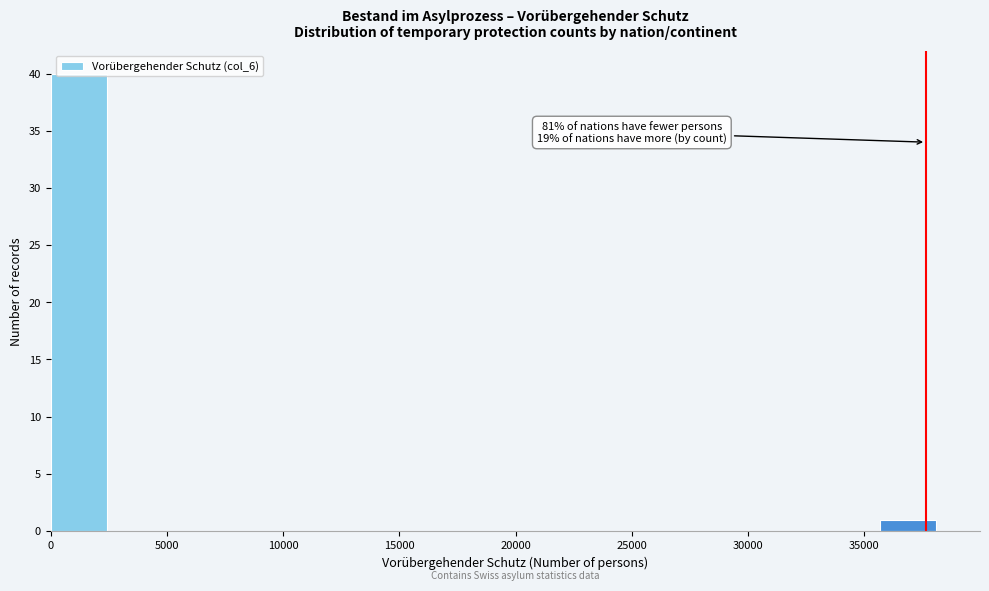

Which range on the x-axis has the tallest bar?

0 to 2500